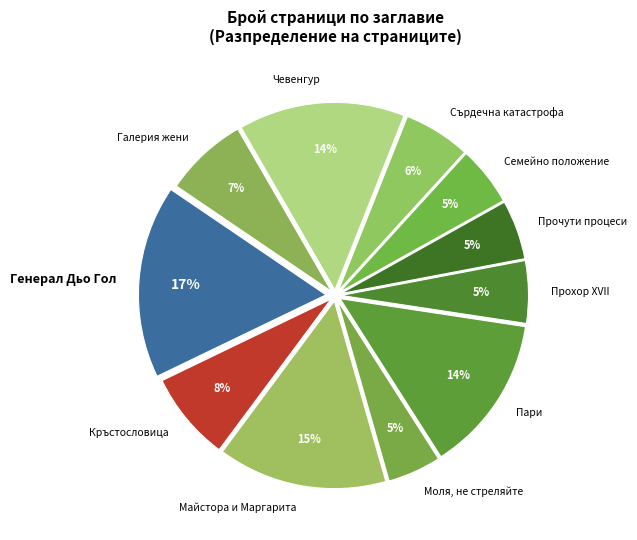

Do Пари and Прочути процеси together represent more than half of the pie?

No